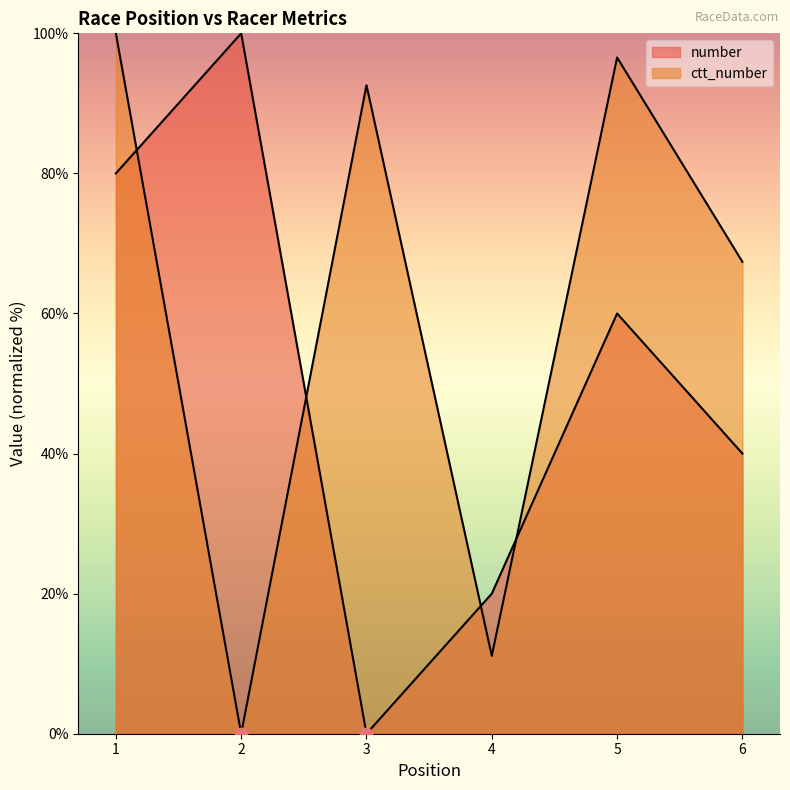

What are all the series names shown in the legend?

number, ctt_number